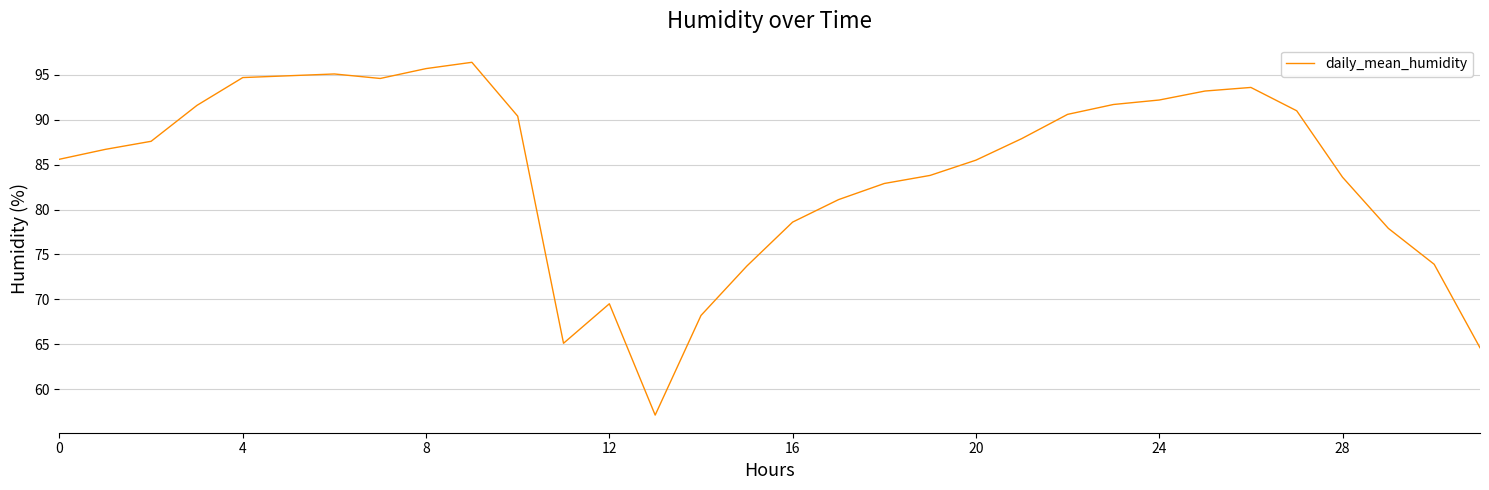

What is the difference between the maximum and minimum values?

39.3